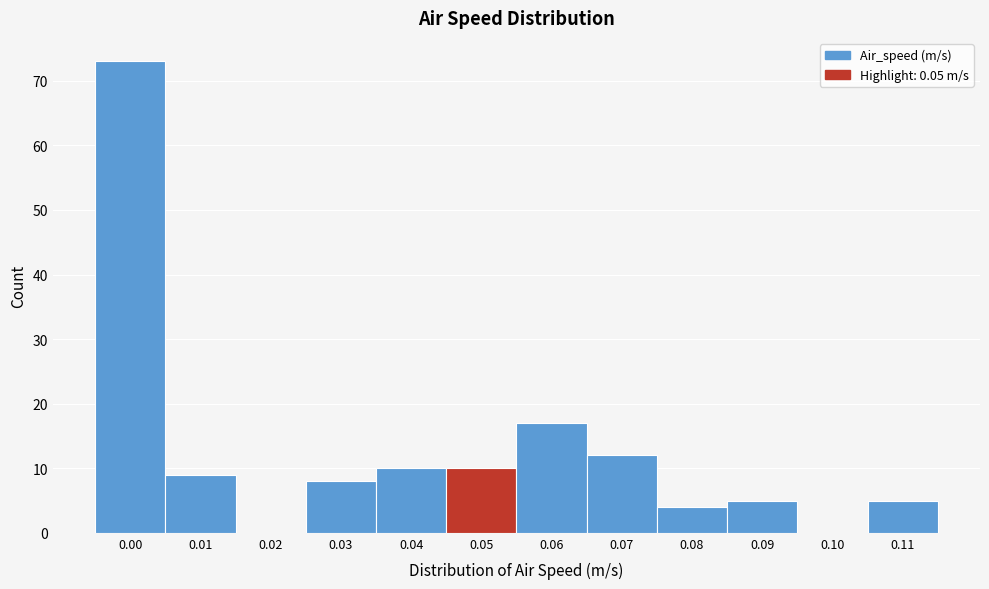

Reading right to left, extract all data points from this chart.

0.11=5	0.10=0	0.09=5	0.08=4	0.07=12	0.06=17	0.05=10	0.04=10	0.03=8	0.02=0	0.01=9	0.00=73